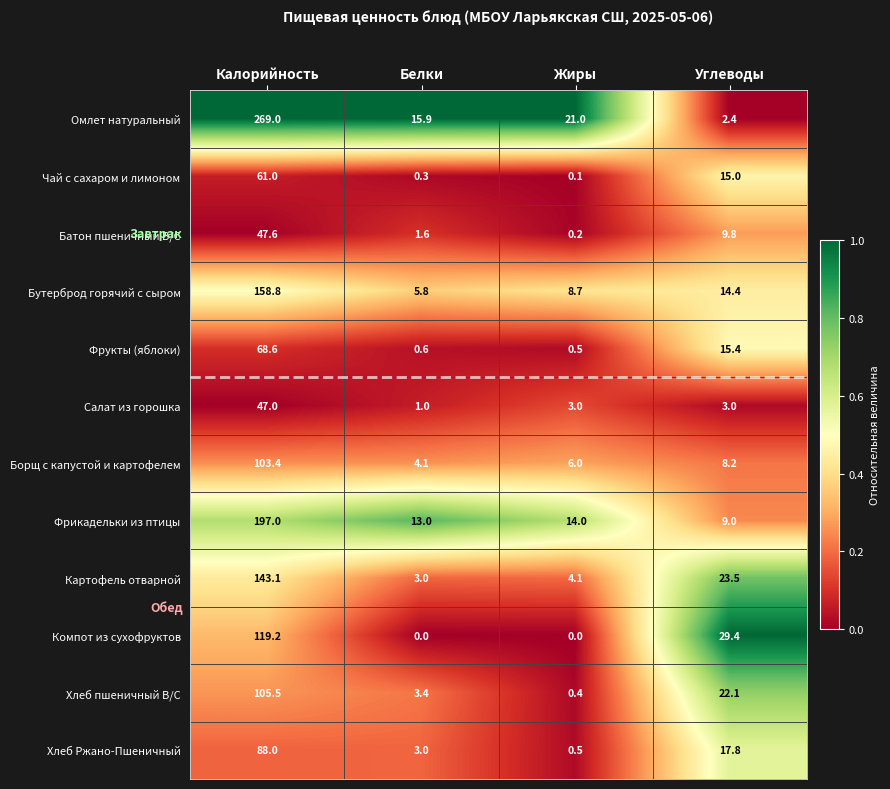

At how many categories does at least one series exceed 0?

4